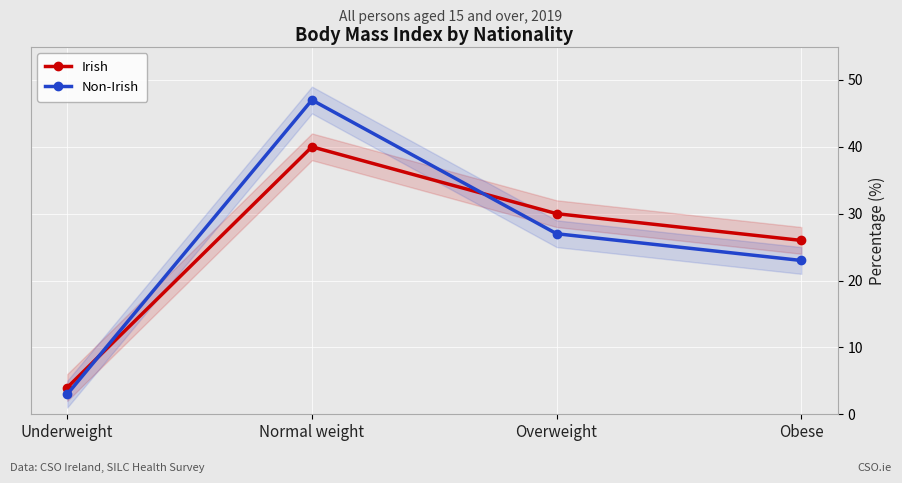

What is the minimum value shown in the chart?

3